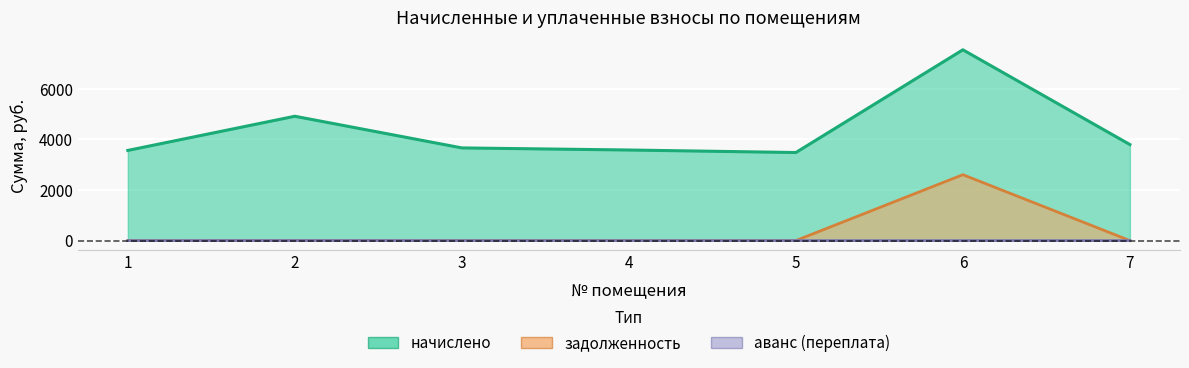

True or false: начислено has a value of 6327.9 at 1.

False